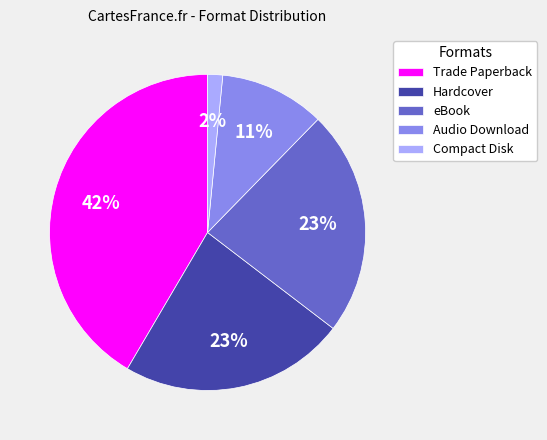

What is the largest slice in the pie chart?

Trade Paperback